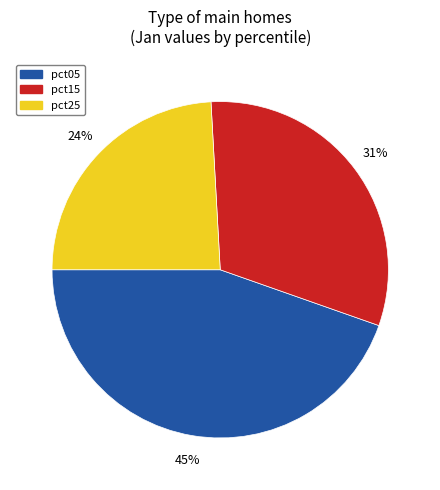

Is there any slice that represents more than half of the pie?

No